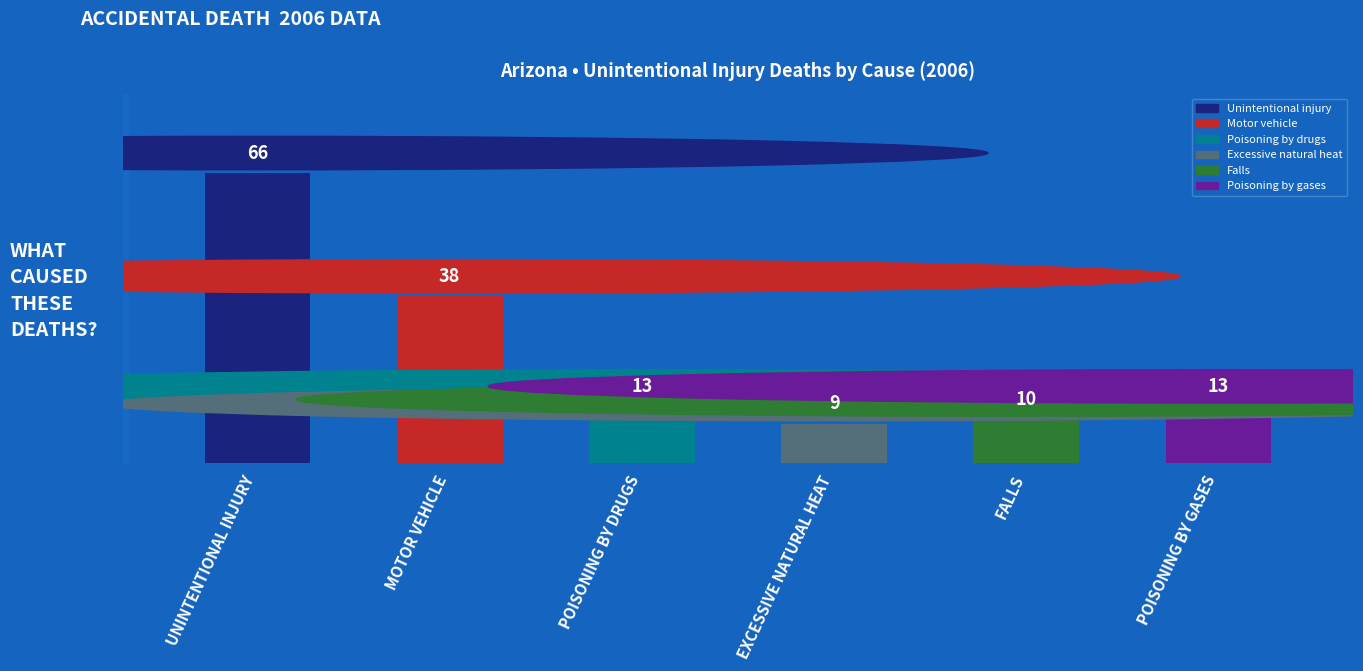

At which label does the data first exceed 13?

UNINTENTIONAL INJURY